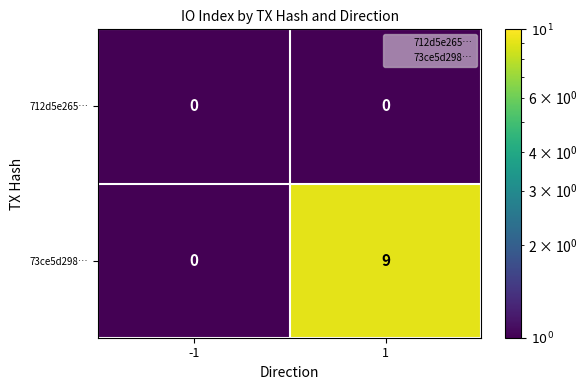

Reading left to right, transcribe all the data shown in this chart.

712d5e265…: -1=0	1=0
73ce5d298…: -1=0	1=9